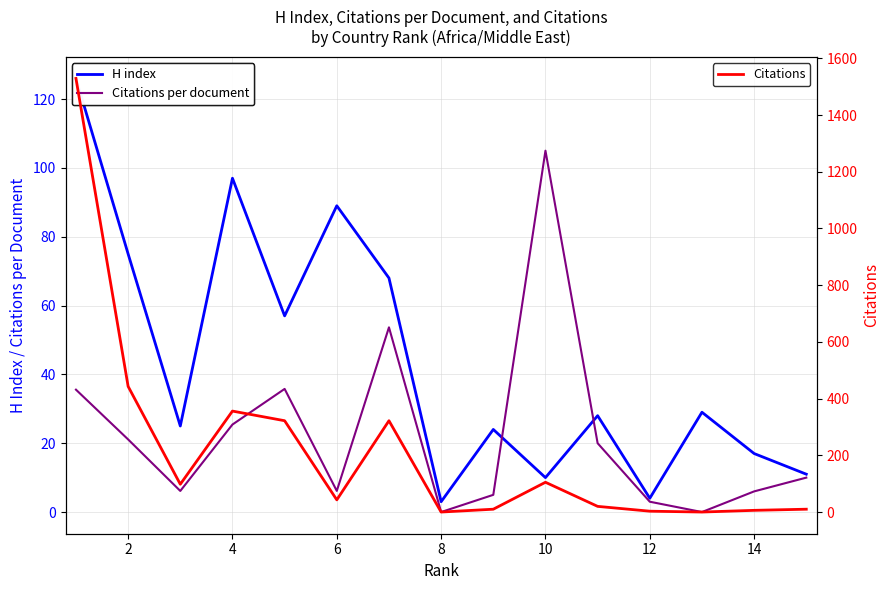

Which series changed the most between 2 and 6?

Citations